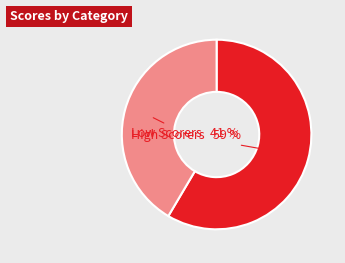

Is it true that Low Scorers is 54% of the pie?

False